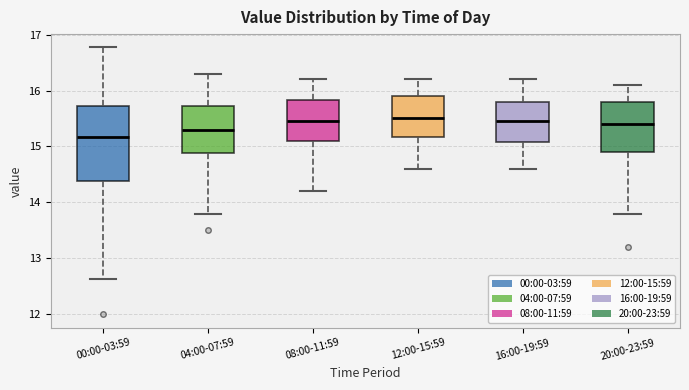

Which box is the tallest, from its lower edge to its upper edge?

00:00-03:59